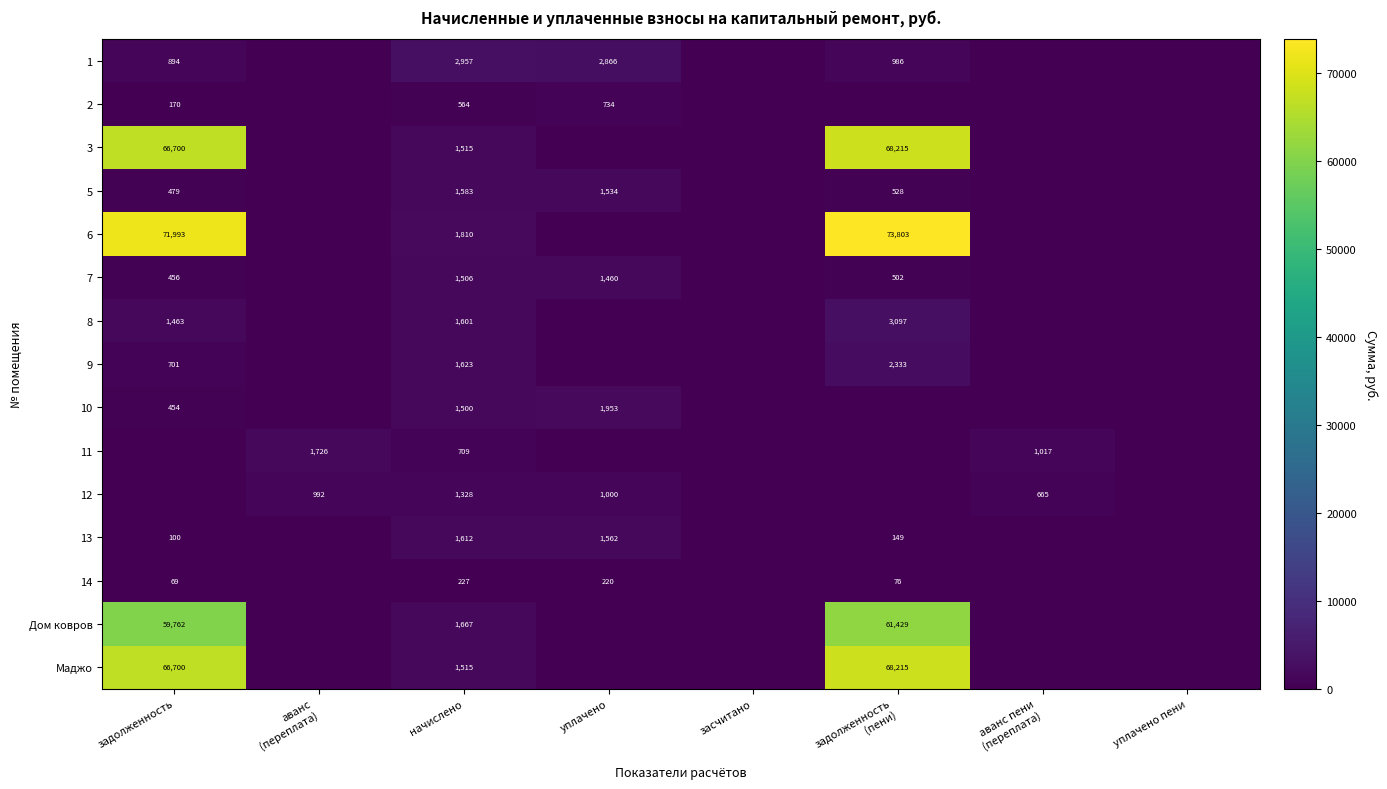

How many categories are shown in the chart?

8